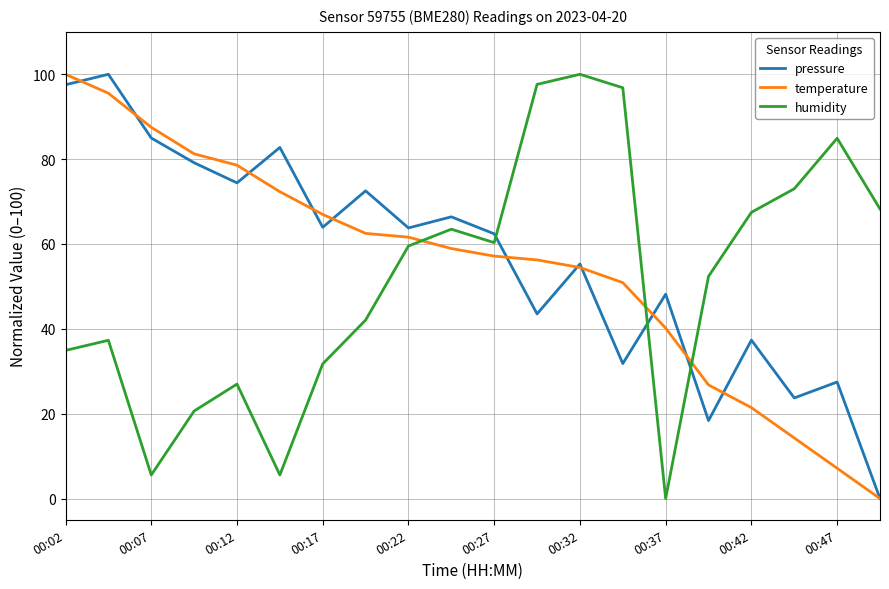

Which series ends up on top after the final intersection of temperature and humidity?

humidity